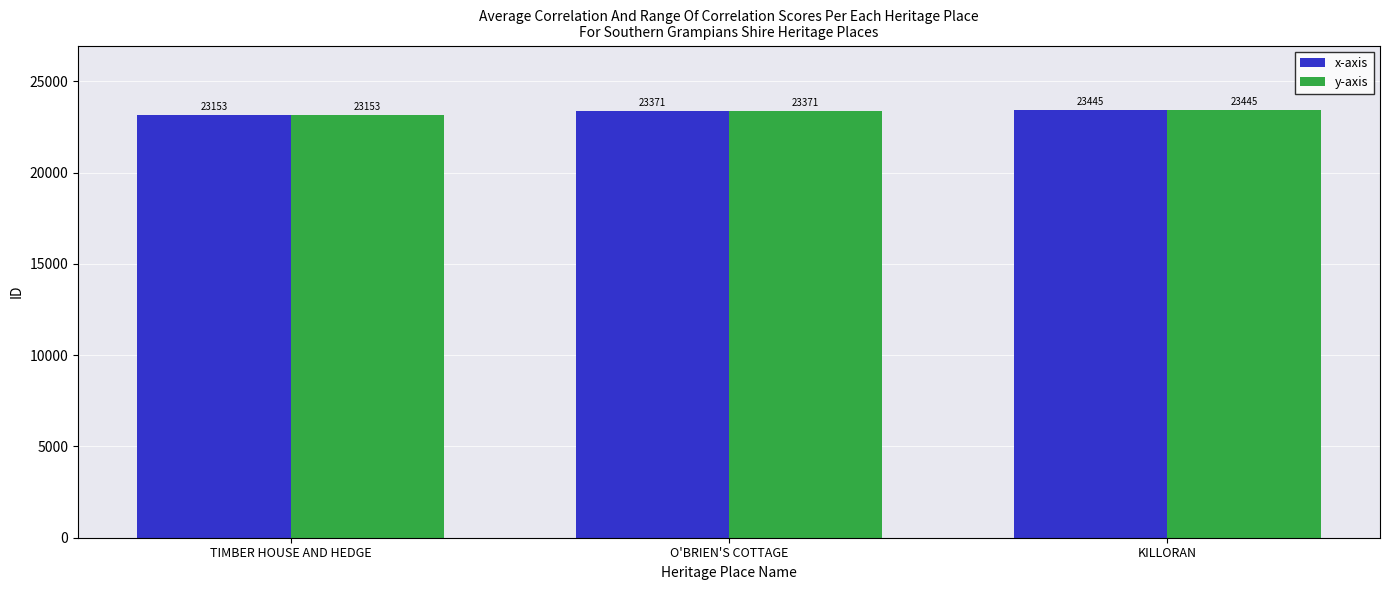

Rank the categories by y-axis value from lowest to highest.

TIMBER HOUSE AND HEDGE, O'BRIEN'S COTTAGE, KILLORAN